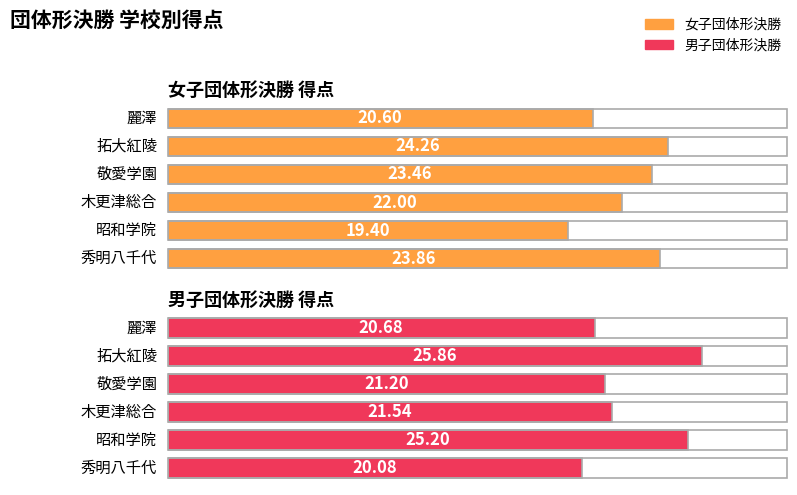

What is the smallest value displayed?

19.4